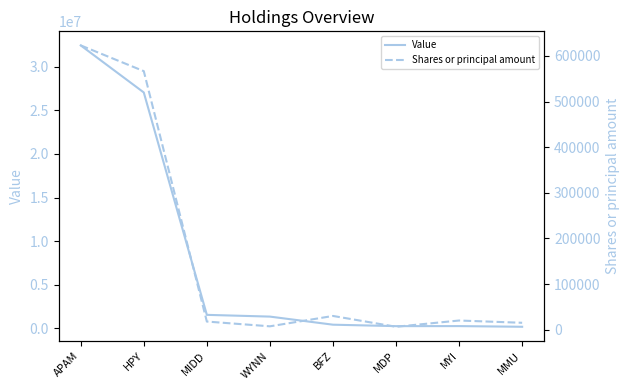

True or false: Shares or principal amount and Value cross at least once.

False